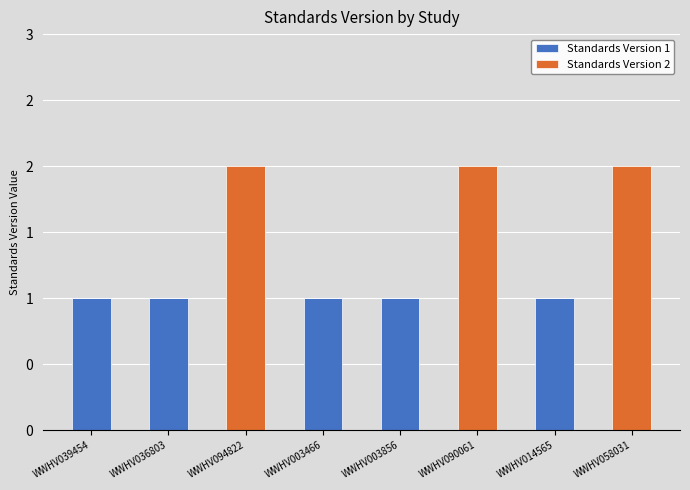

List the series in order of their peak value, lowest first.

Standards Version 1, Standards Version 2